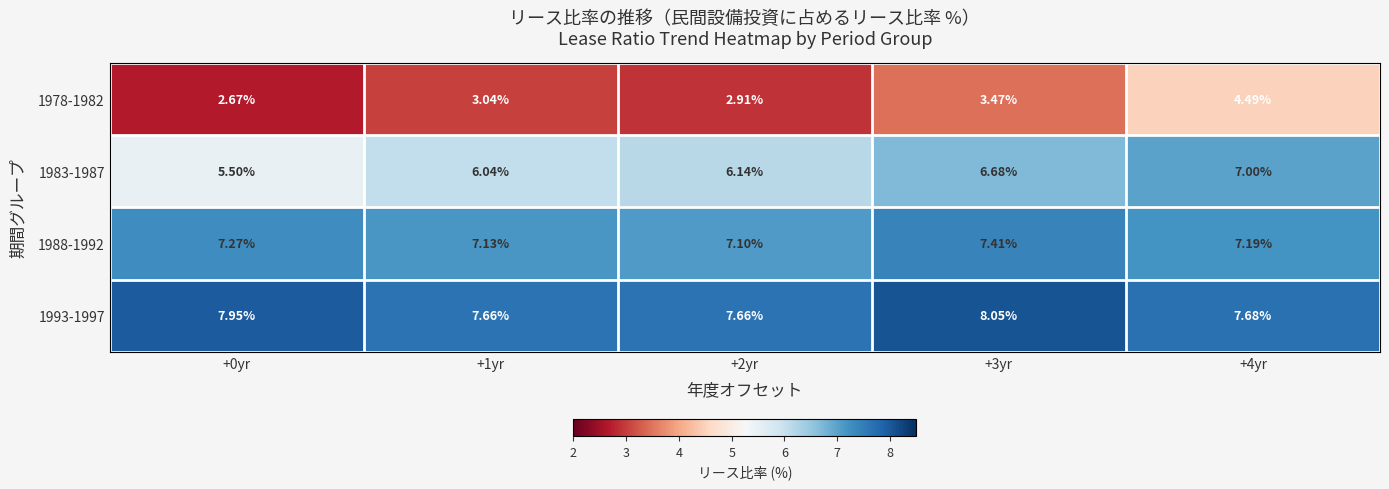

Is the value of 1983-1987 at +1yr greater than the value of 1978-1982 at +4yr?

Yes